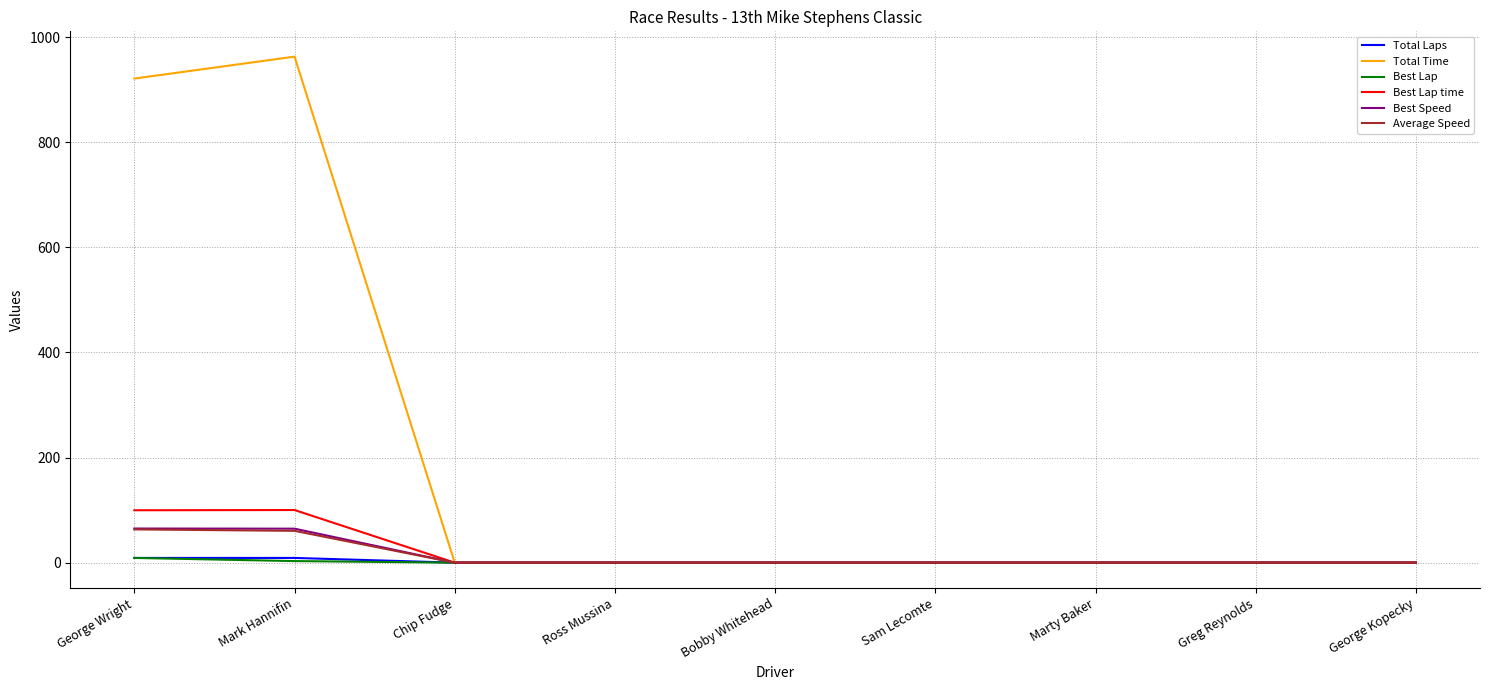

What is the average value of the Best Speed series?

14.4